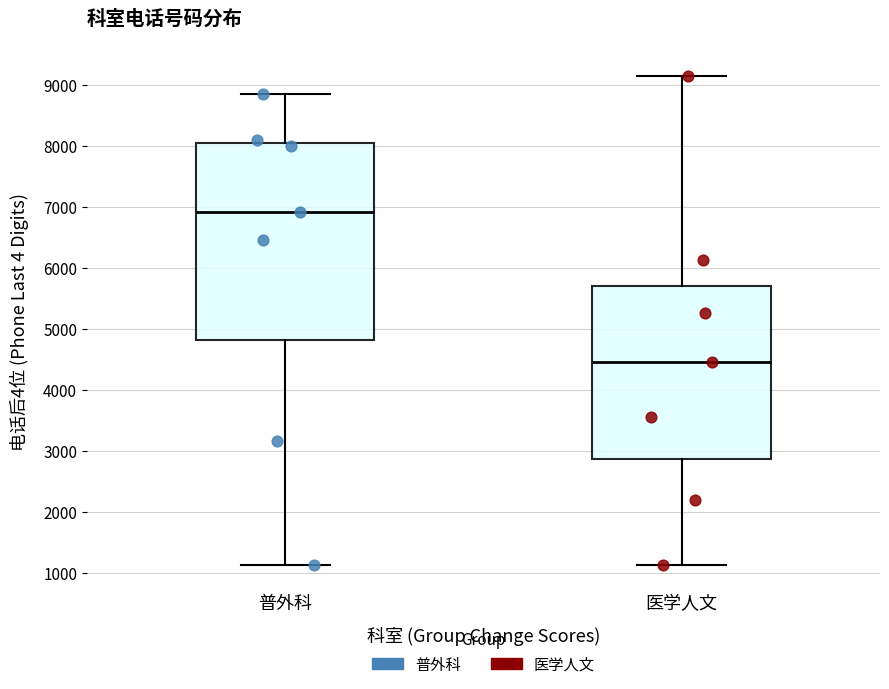

Which box is the tallest, from its lower edge to its upper edge?

普外科